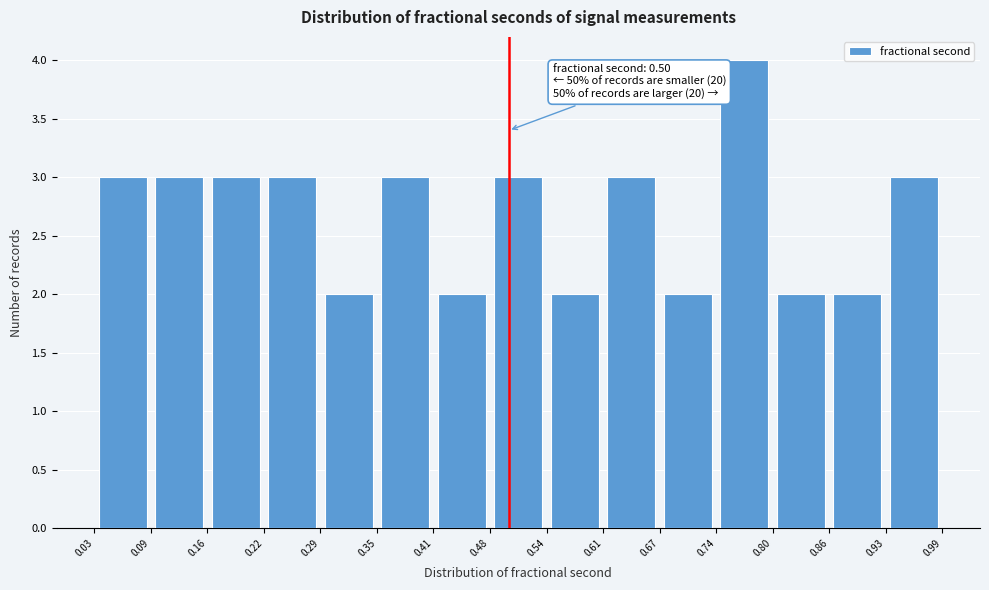

Over which range of the x-axis is the bar tallest?

0.74 to 0.80